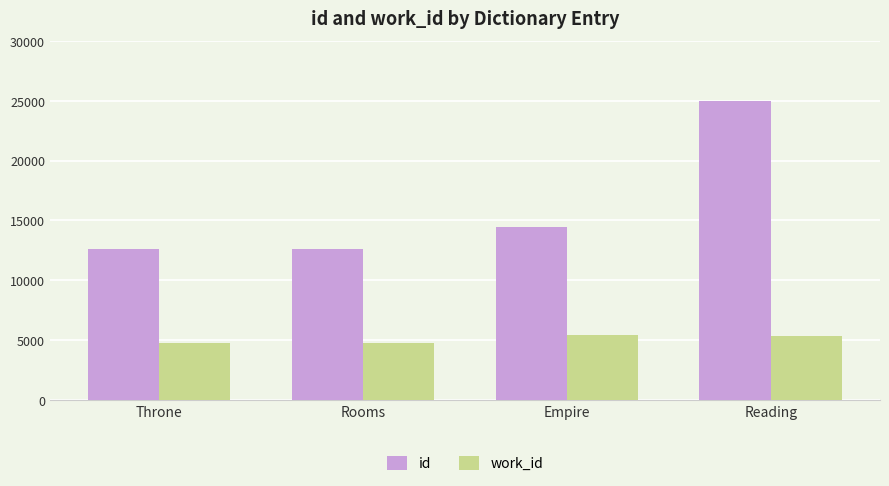

What is the smallest value displayed?

4753